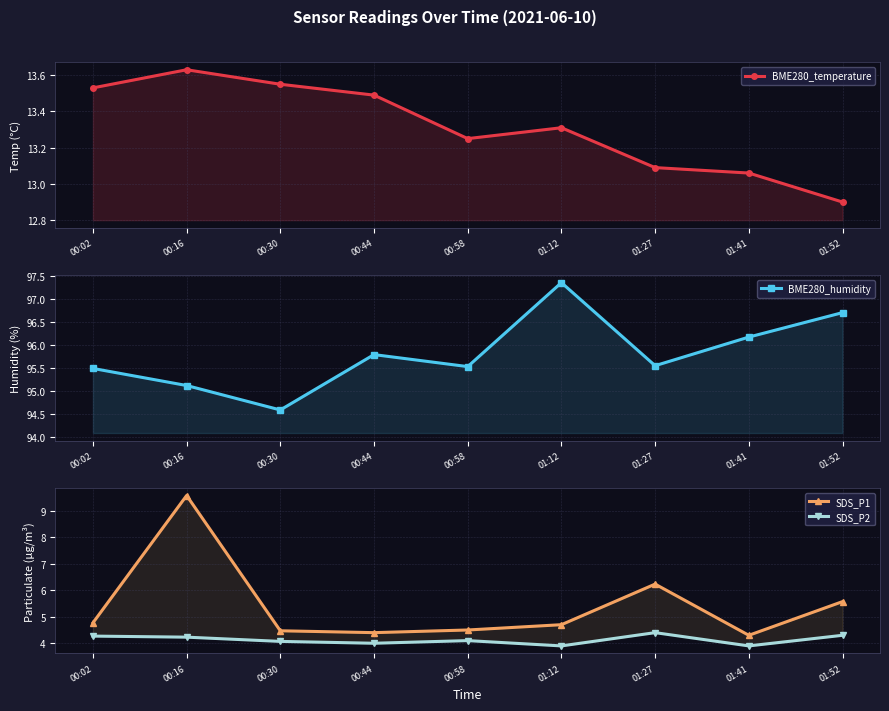

True or false: SDS_P1 has more than 1 interior local peaks.

True